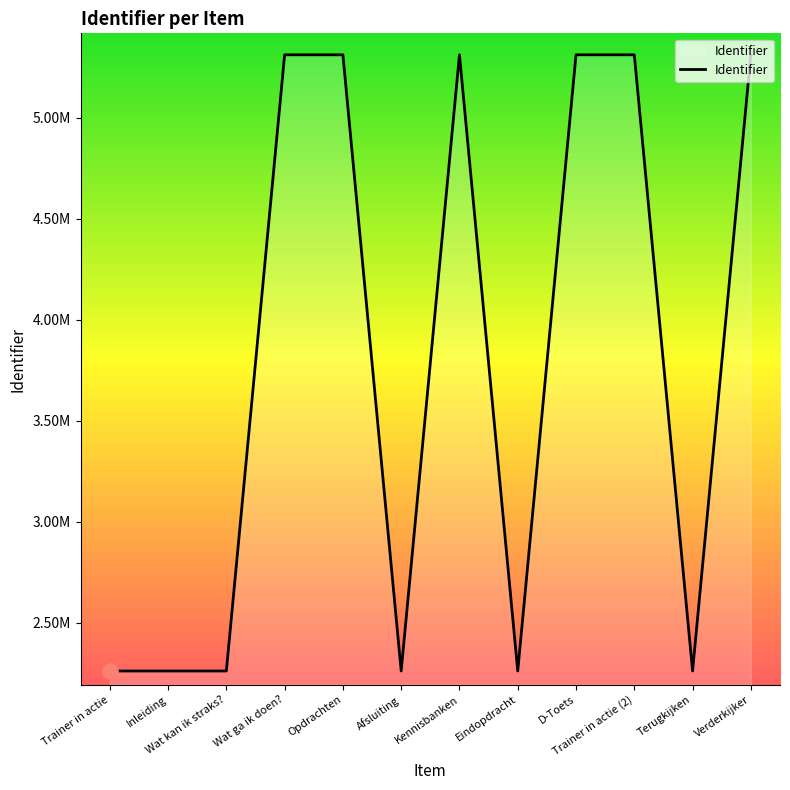

Does the chart have visible grid lines?

No